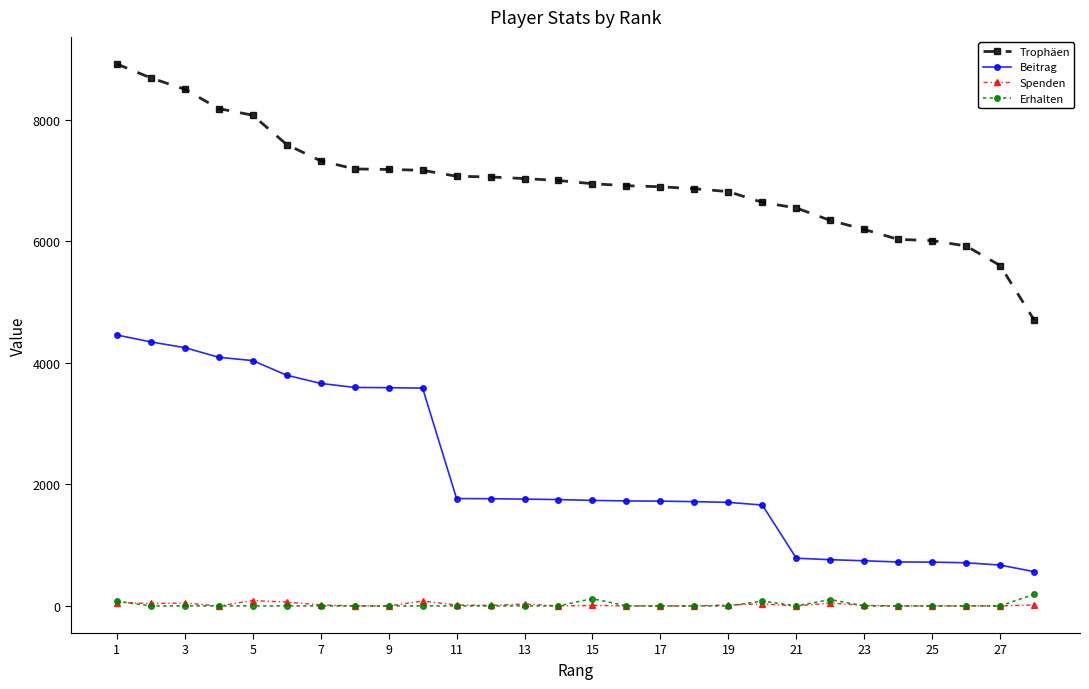

What is the sum of all Trophäen values?

195414